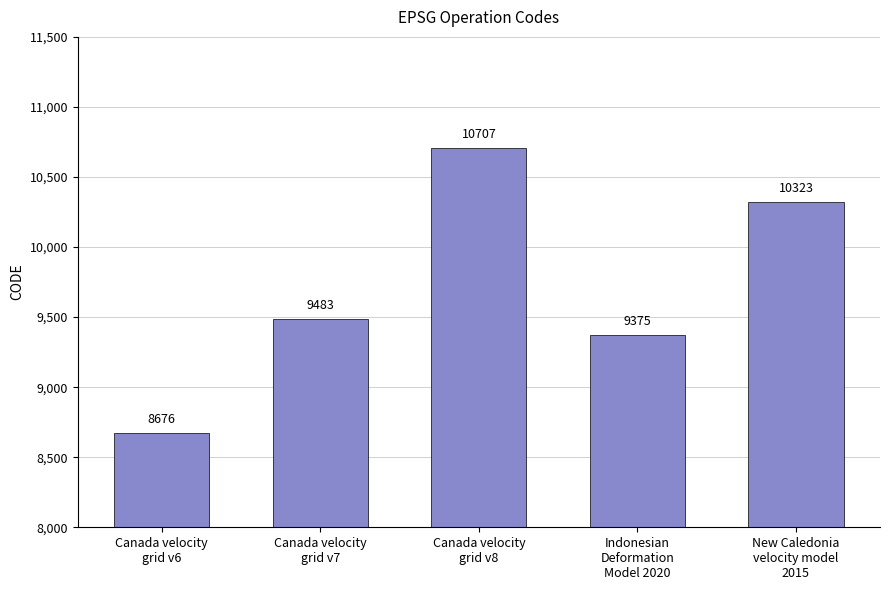

What is the label of the 2nd bar from the right?

Indonesian
Deformation
Model 2020